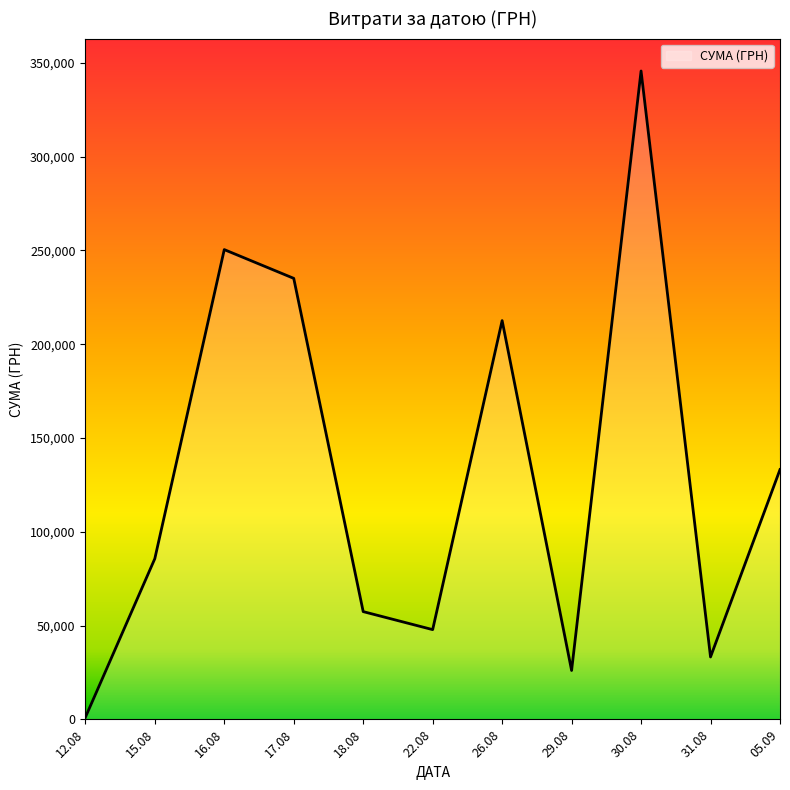

What is the greatest value displayed?

345687.3